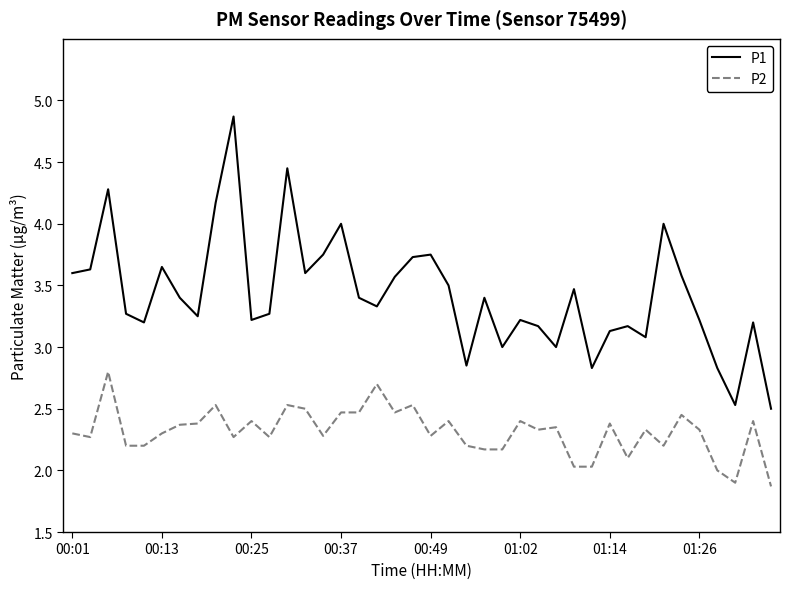

Which series has the largest total across all categories?

P1